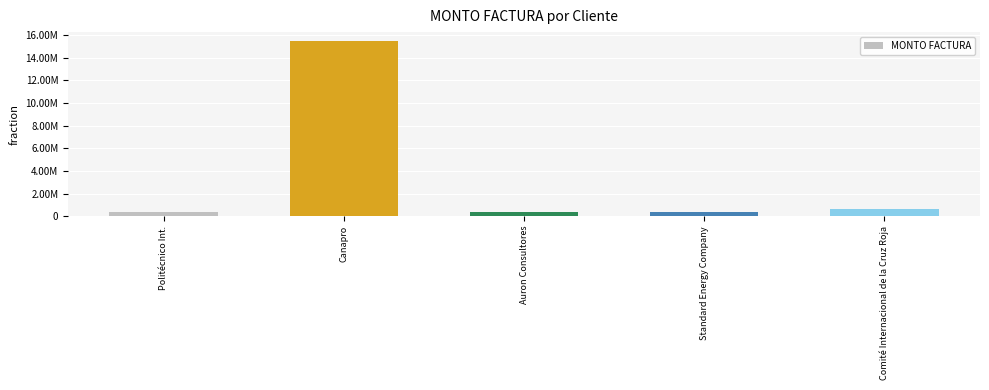

Does the chart contain any negative values?

No